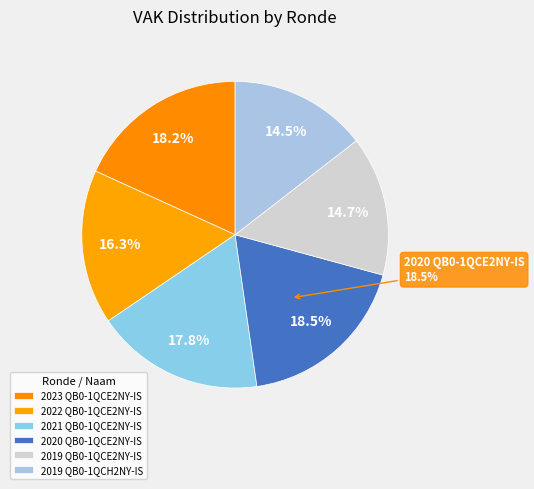

Is 2021 QB0-1QCE2NY-IS the majority of the pie?

No